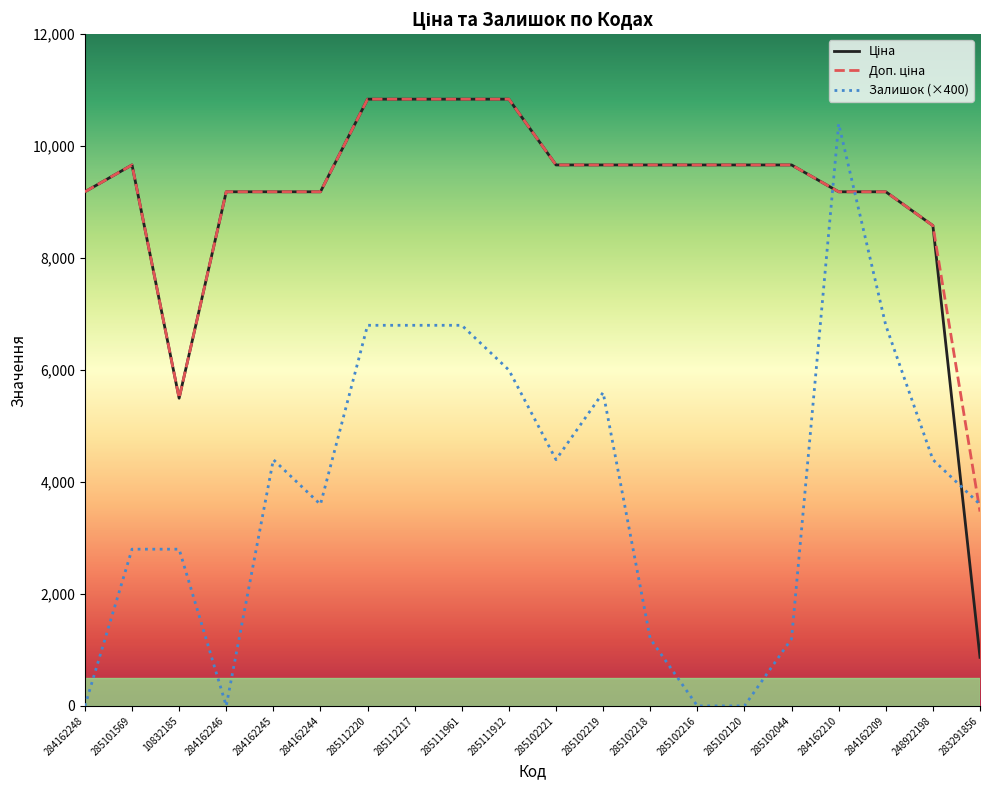

What is the maximum value shown in the chart?

10840.1